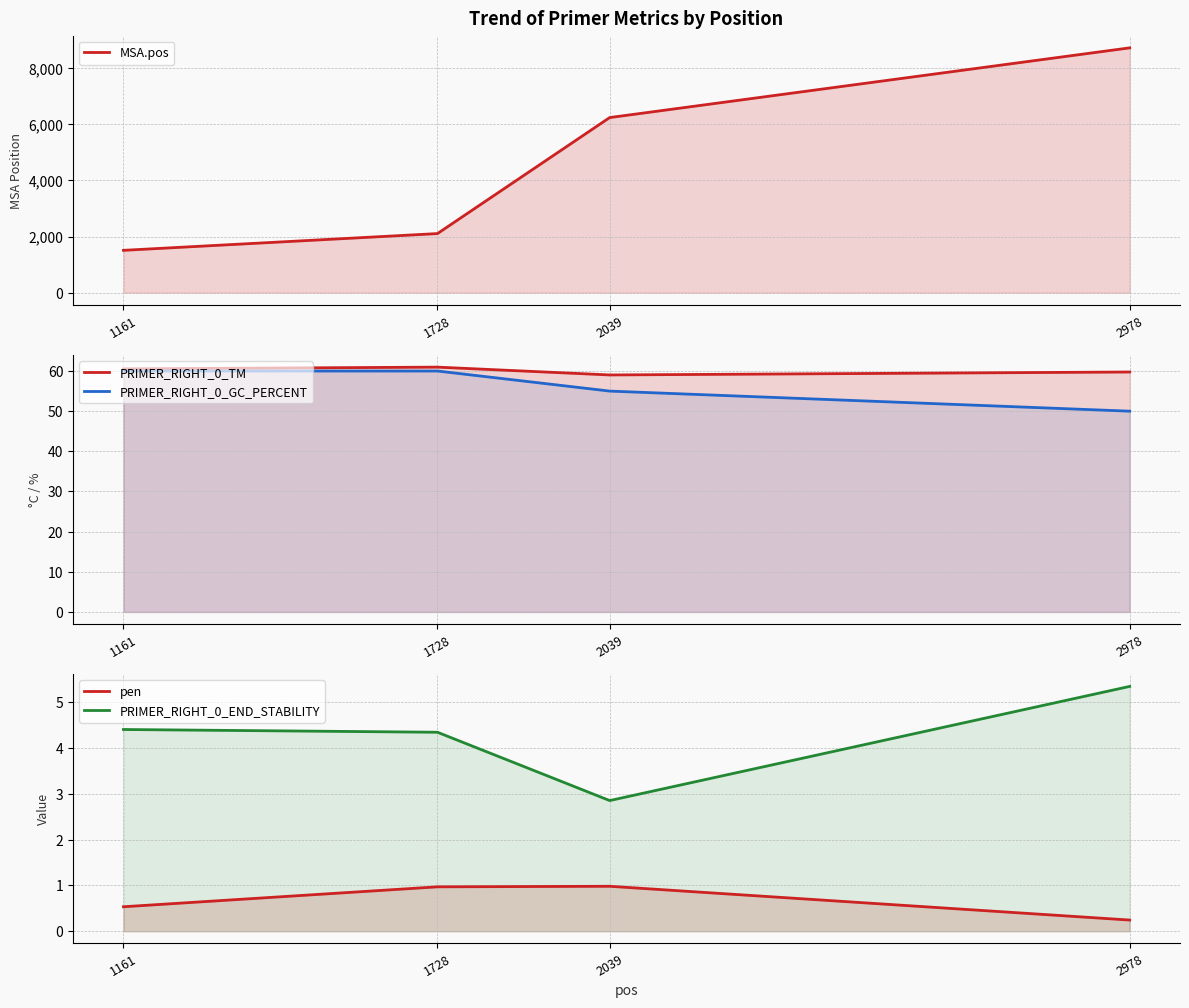

What is the difference between the second highest and minimum values in the PRIMER_RIGHT_0_END_STABILITY series?

1.6